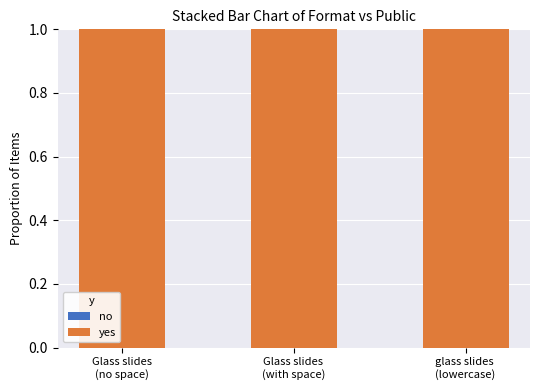

At how many categories does at least one series exceed 0?

3